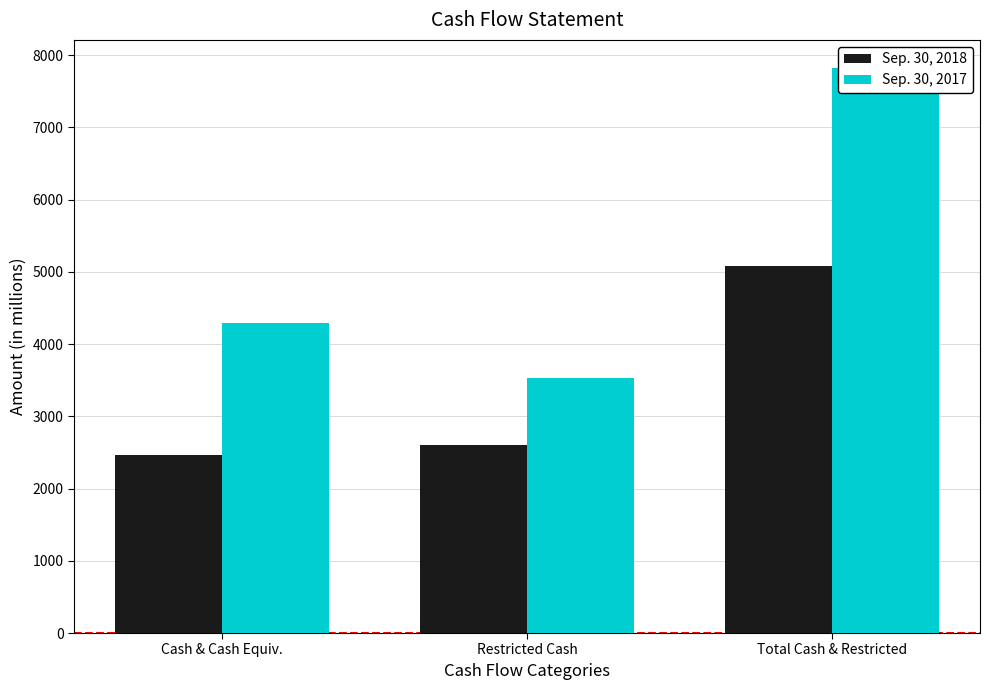

Which label corresponds to the smallest value in the chart?

Cash & Cash Equiv.